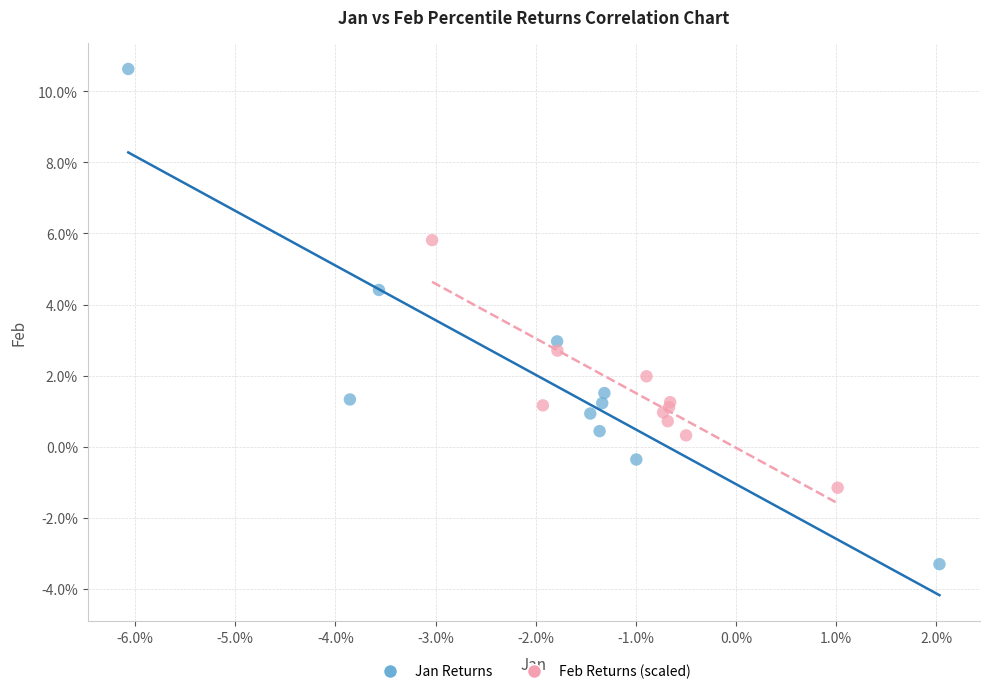

Which series reaches the maximum Y coordinate?

Jan Returns